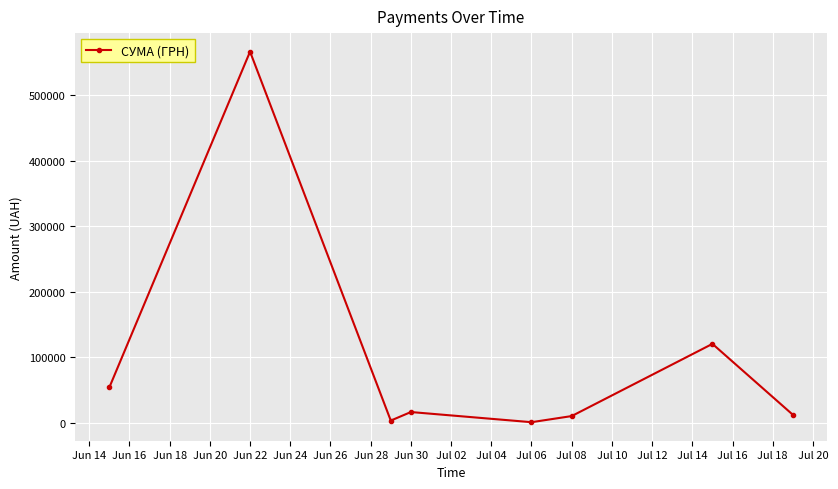

True or false: the data has more than 0 interior local peaks.

True